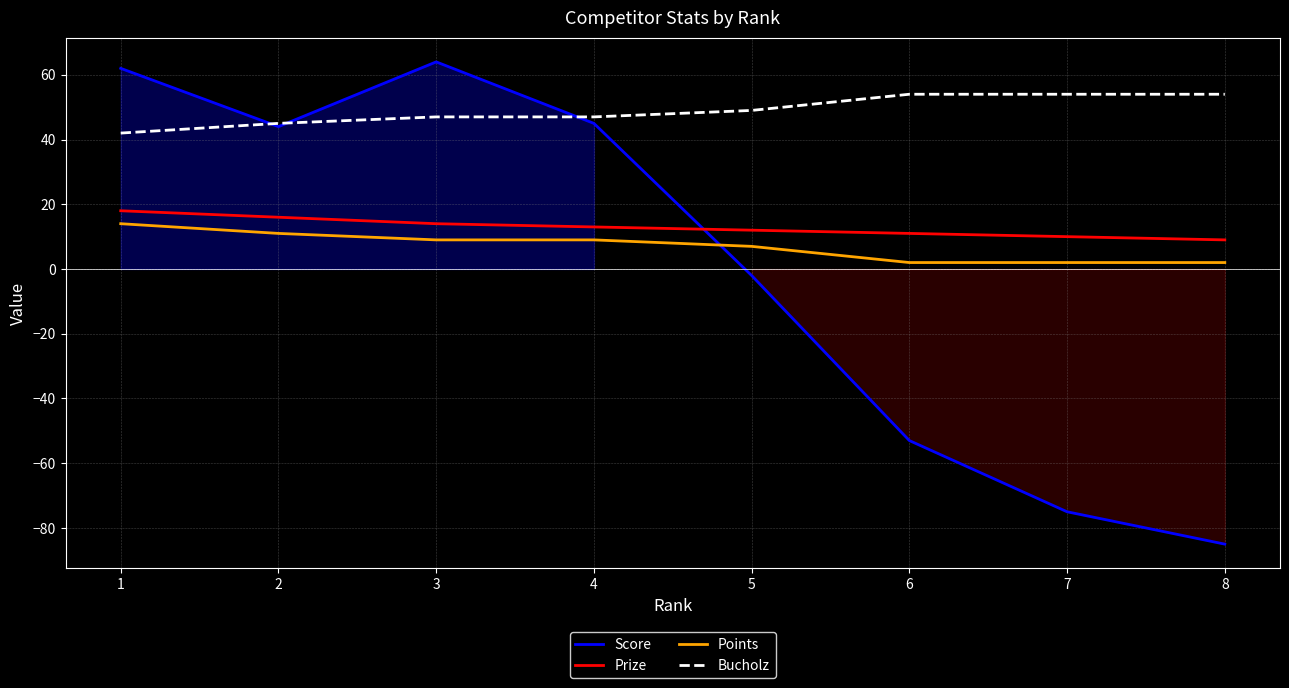

Reading left to right, list all the values displayed in this chart.

Score: 62	44	64	45	-2	-53	-75	-85
Prize: 18	16	14	13	12	11	10	9
Points: 14	11	9	9	7	2	2	2
Bucholz: 42	45	47	47	49	54	54	54